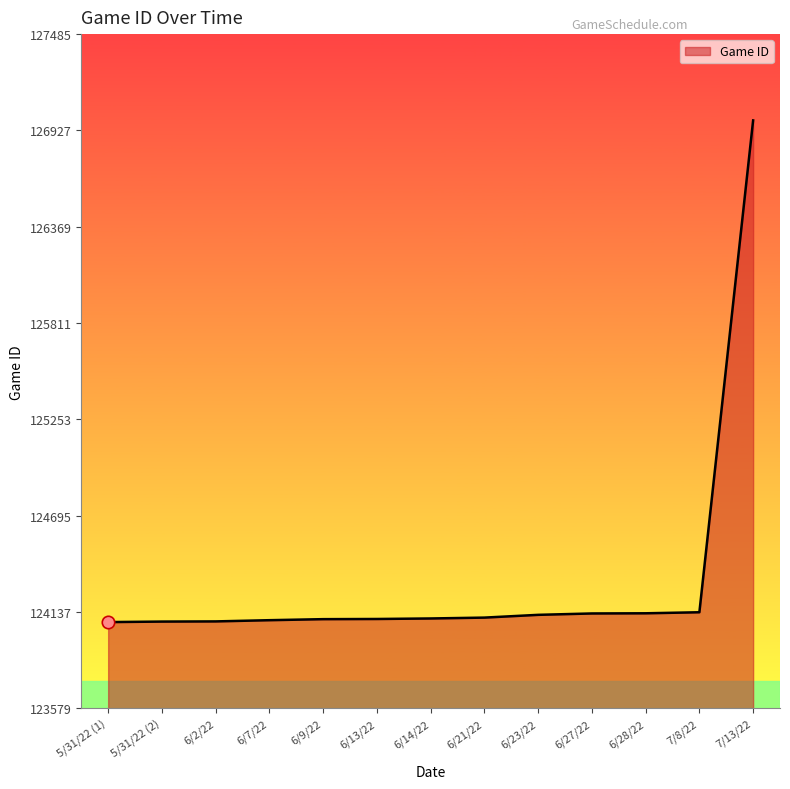

What is the ratio of the value at 5/31/22 (1) to the value at 6/27/22?

1.0